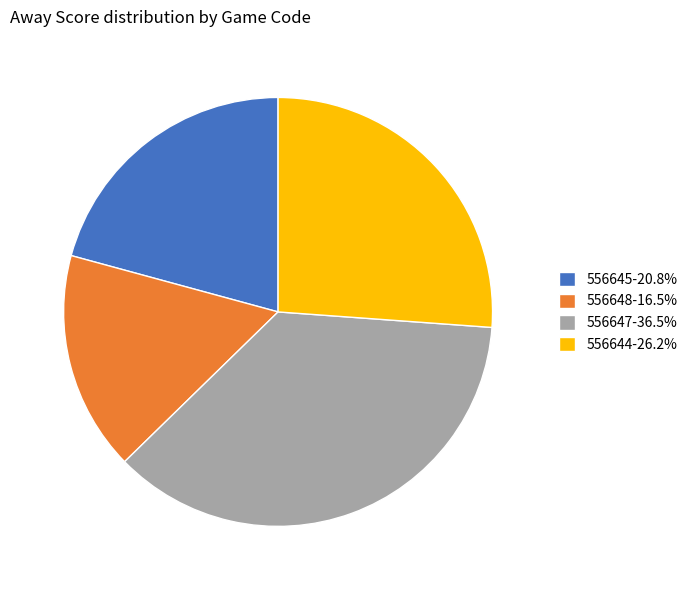

Approximately how many times larger is the value at 556644-26.2% compared to 556647-36.5%?

0.7